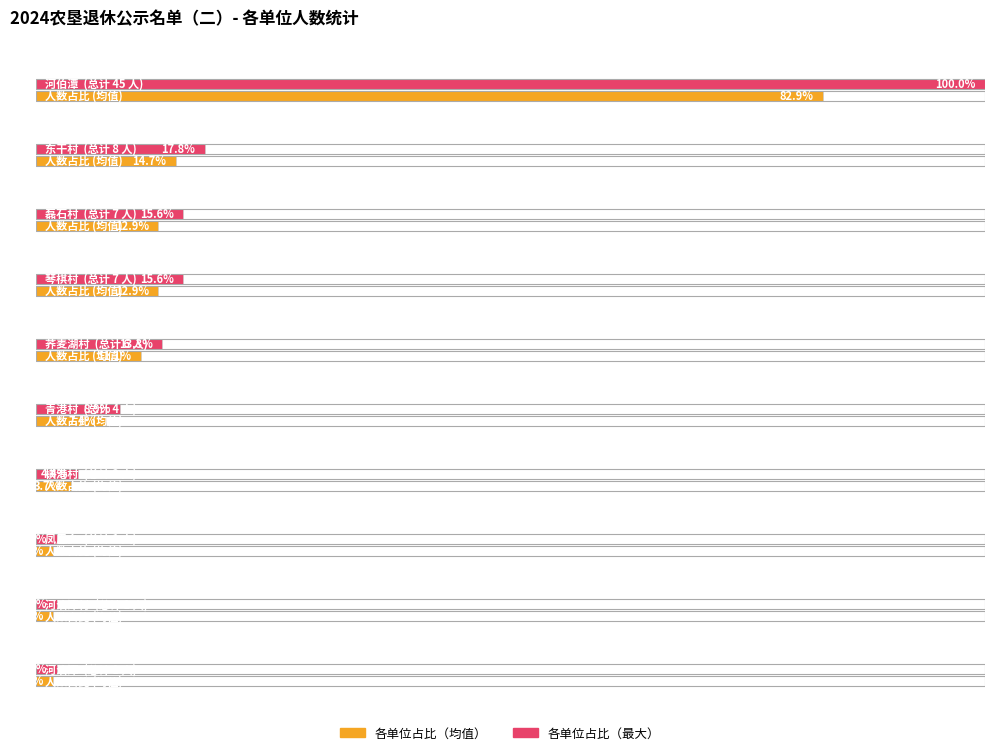

Reading left to right, transcribe all the data shown in this chart.

45	8	7	7	6	4	2	1	1	1